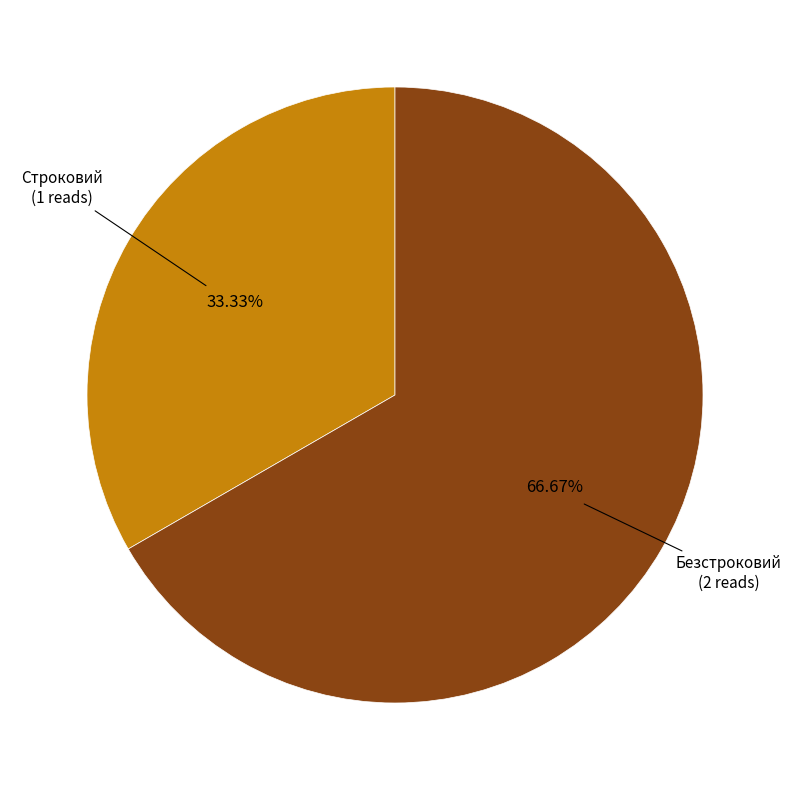

Is there any slice that represents more than half of the pie?

Yes